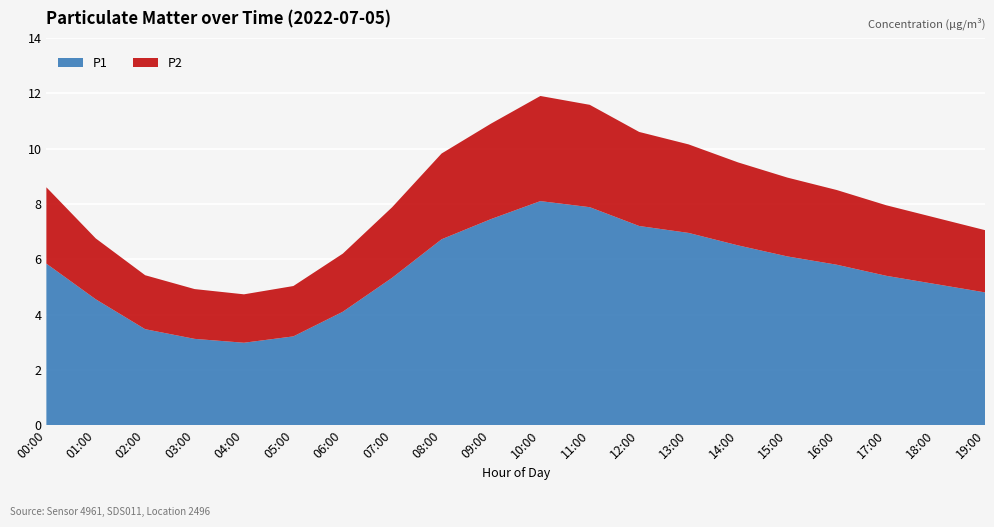

Reading left to right, what are all the values shown in this chart?

P1: 00:00=5.8	01:00=4.5	02:00=3.5	03:00=3.1	04:00=3.0	05:00=3.2	06:00=4.1	07:00=5.3	08:00=6.7	09:00=7.5	10:00=8.1	11:00=7.9	12:00=7.2	13:00=7.0	14:00=6.5	15:00=6.1	16:00=5.8	17:00=5.4	18:00=5.1	19:00=4.8
P2: 00:00=2.8	01:00=2.2	02:00=1.9	03:00=1.8	04:00=1.8	05:00=1.8	06:00=2.1	07:00=2.5	08:00=3.1	09:00=3.5	10:00=3.8	11:00=3.7	12:00=3.4	13:00=3.2	14:00=3.0	15:00=2.9	16:00=2.7	17:00=2.5	18:00=2.4	19:00=2.2